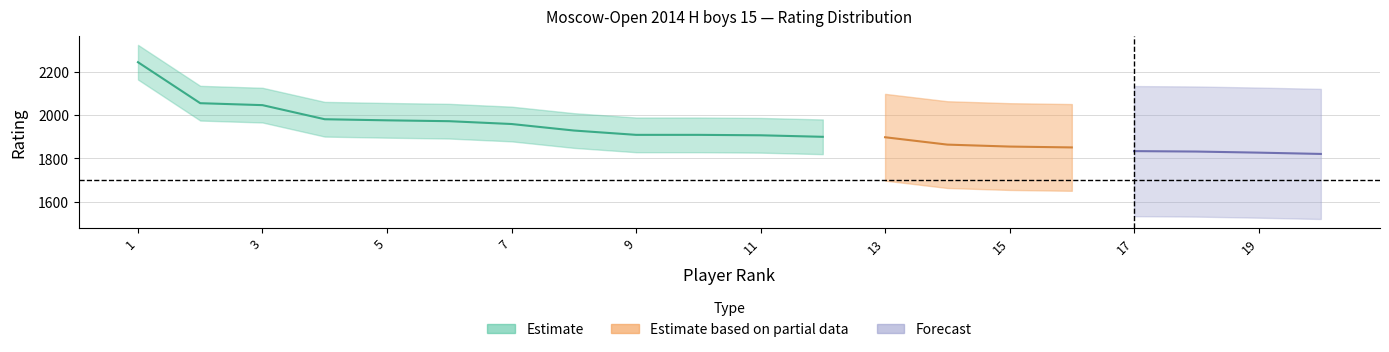

Which series has the largest total across all categories?

Estimate